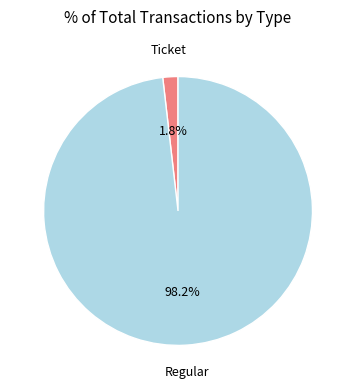

Which category has the smallest portion of the pie?

Ticket